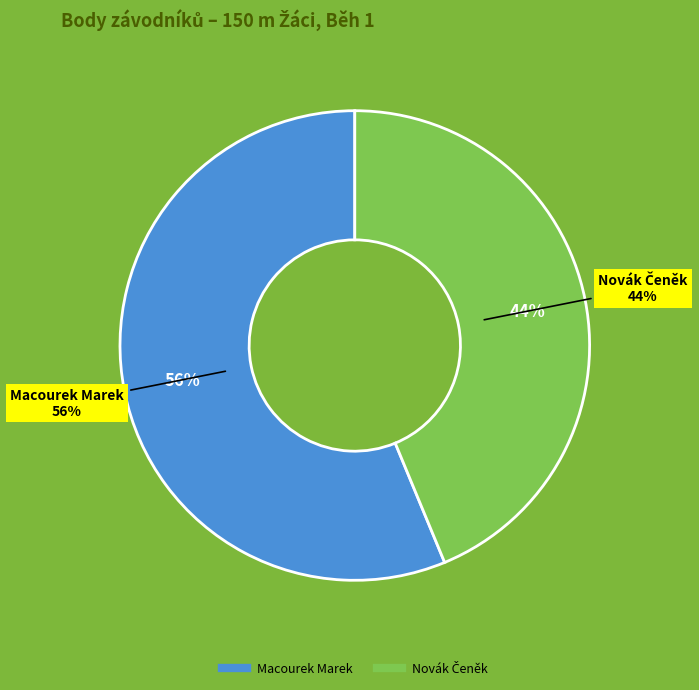

True or false: Novák Čeněk accounts for 33% of the total.

False